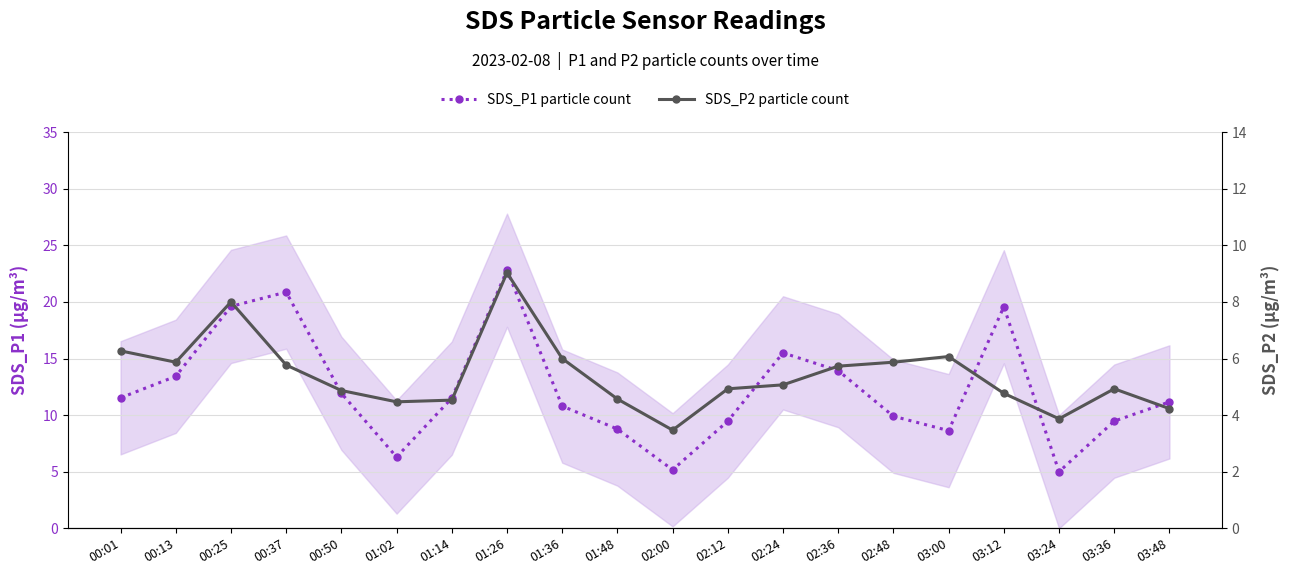

True or false: SDS_P1 particle count and SDS_P2 particle count cross at least once.

False